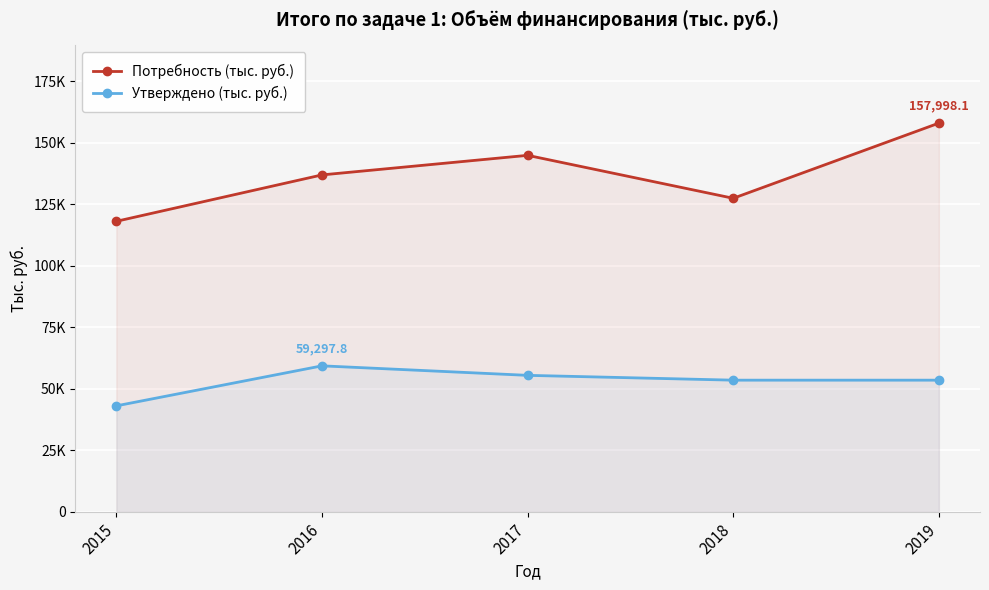

Rank the series at 2017 from lowest to highest value.

Утверждено (тыс. руб.), Потребность (тыс. руб.)